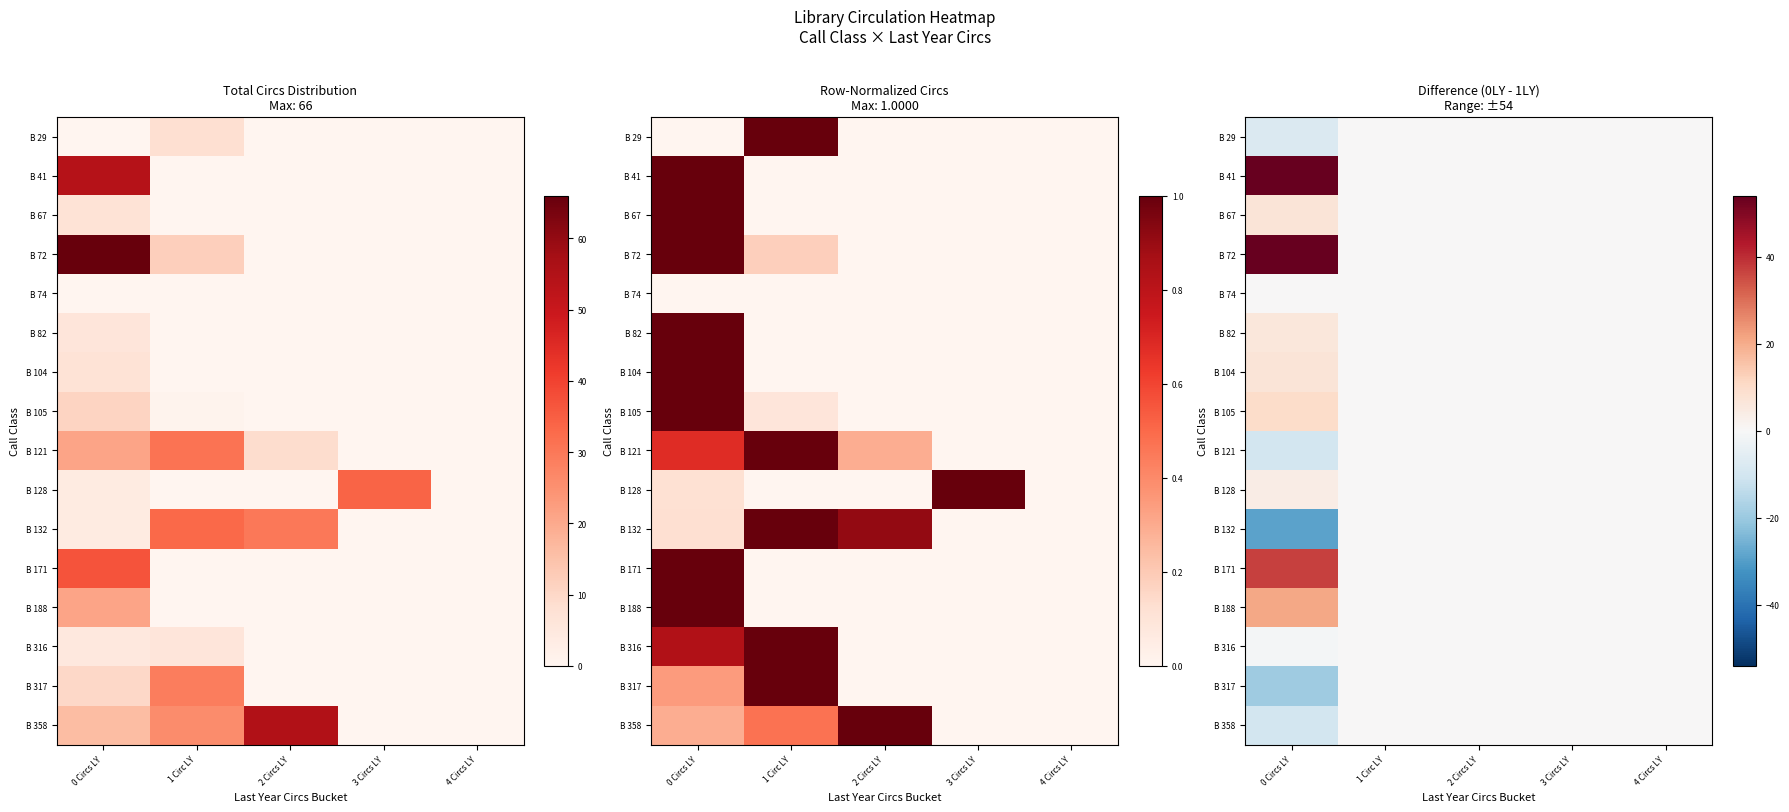

Is the value of B 132 at 3 Circs LY greater than the value of B 74 at 0 Circs LY?

No